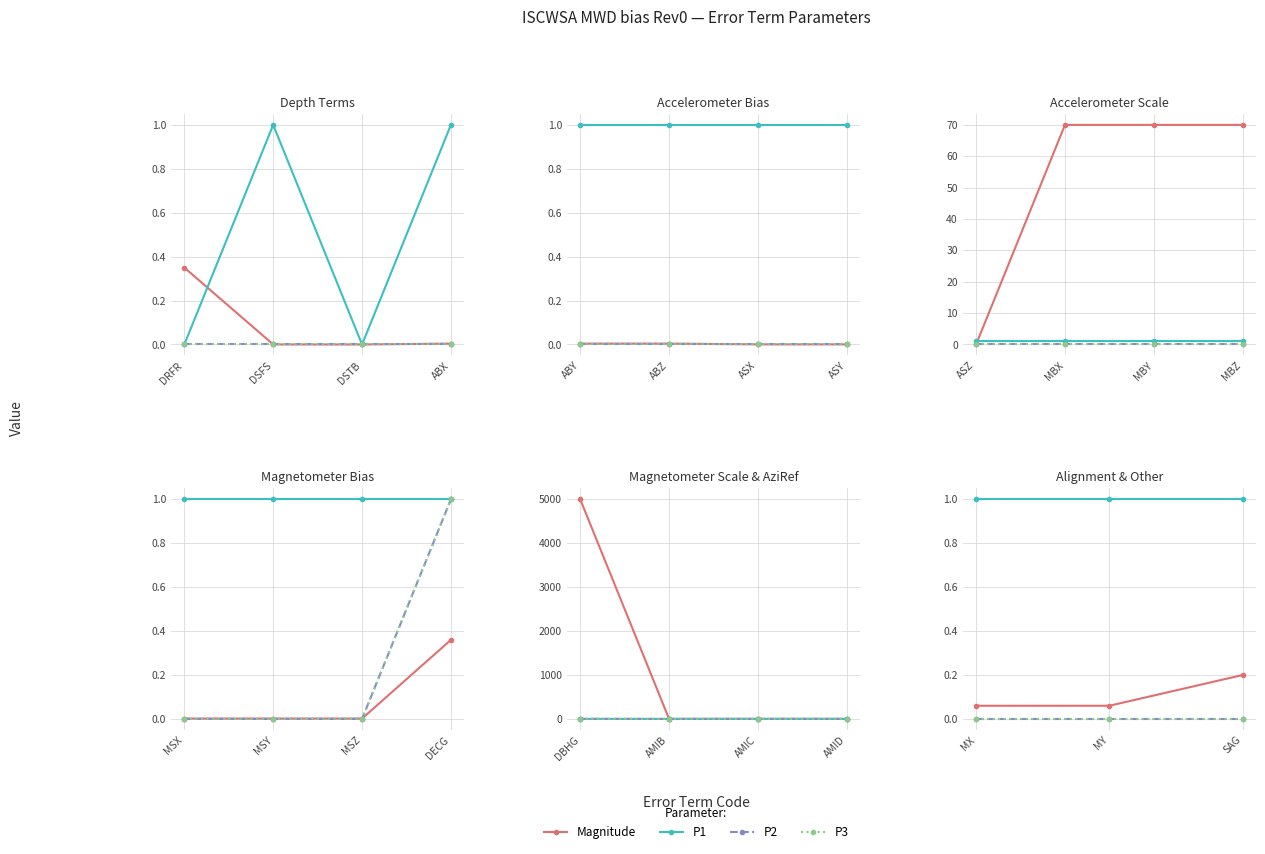

How many series are shown in this chart?

4